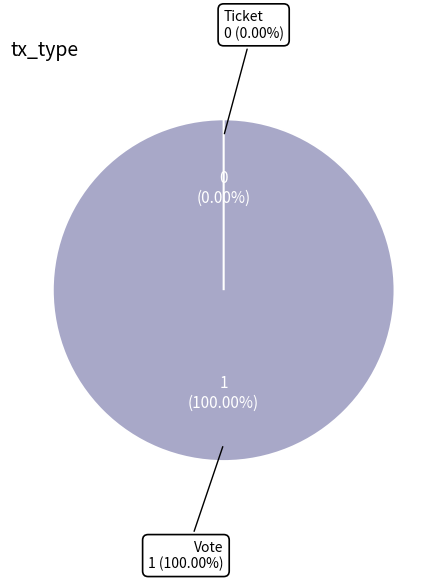

Rank the categories by value from highest to lowest.

Vote, Ticket